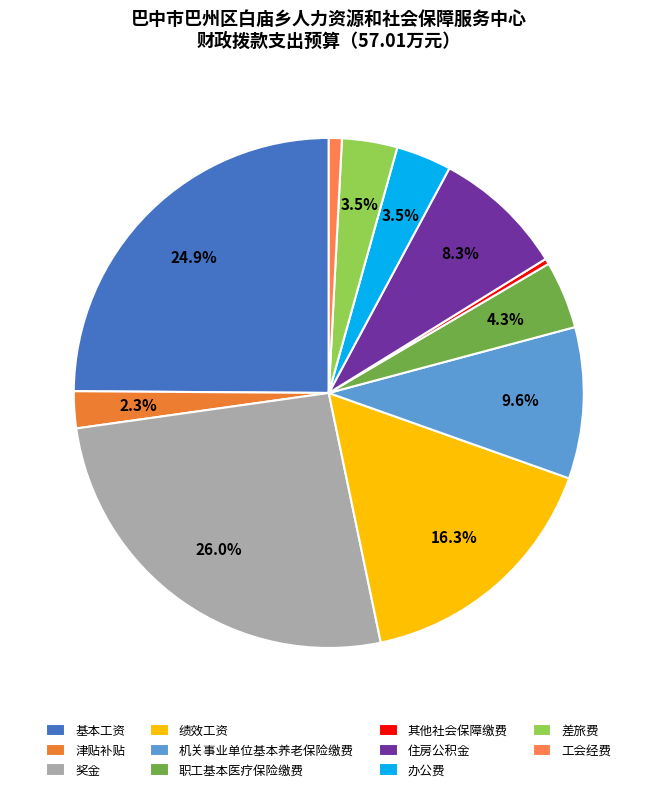

True or false: 机关事业单位基本养老保险缴费 accounts for 10% of the total.

True